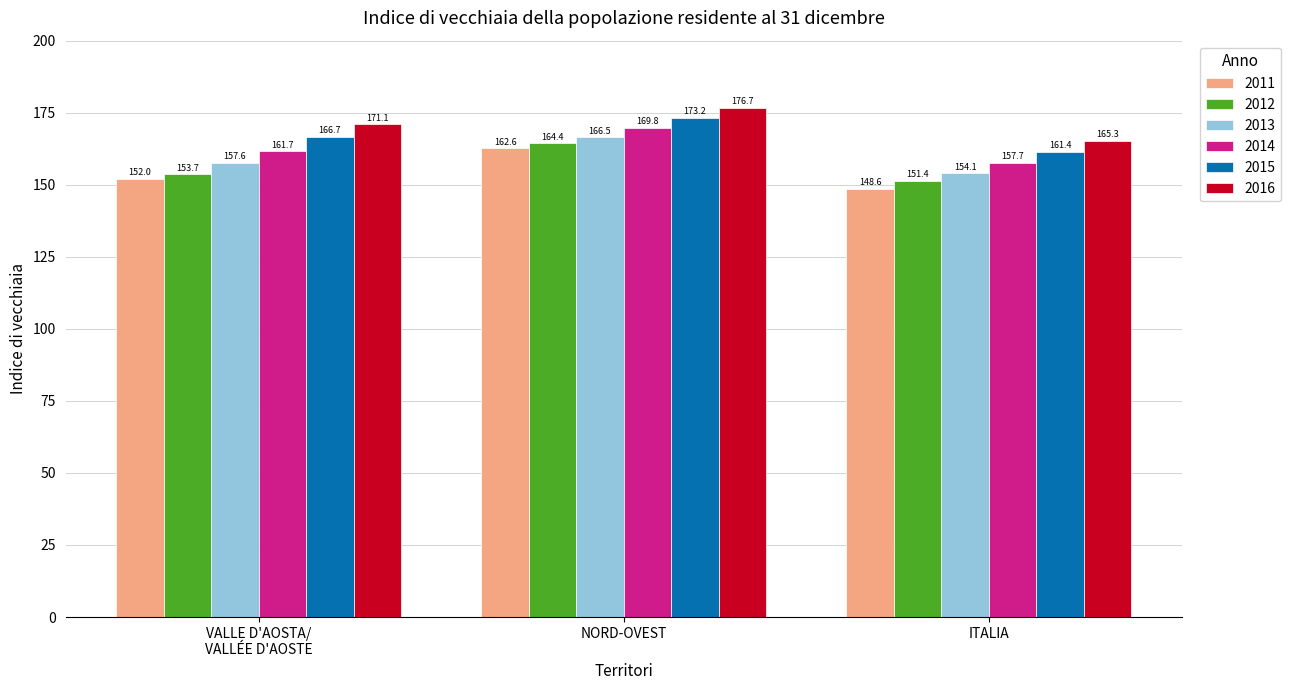

What is the value of the 2014 bar at the 2nd from the left?

169.8